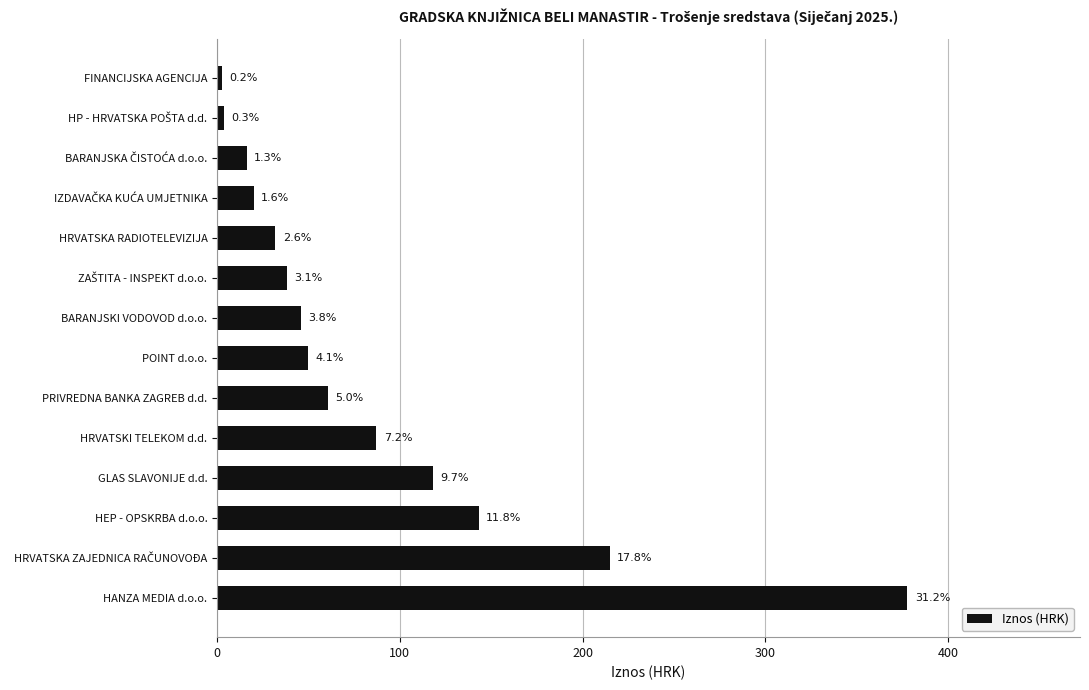

What is the difference between the second highest and second lowest values?

211.5